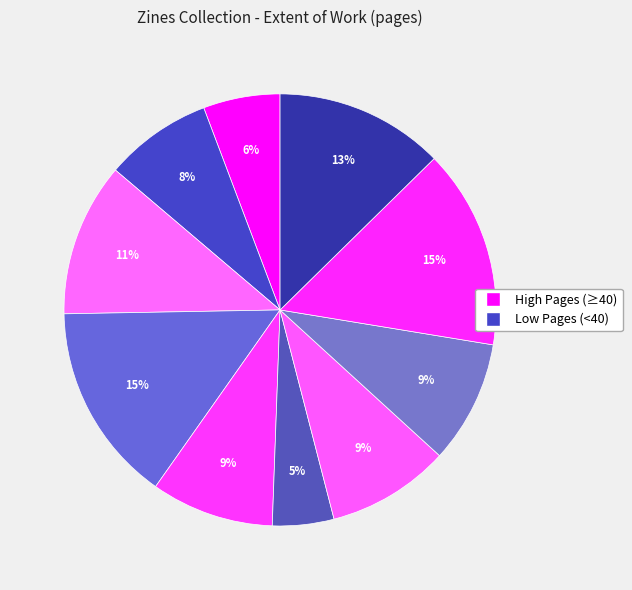

Is there a majority slice in this chart?

No